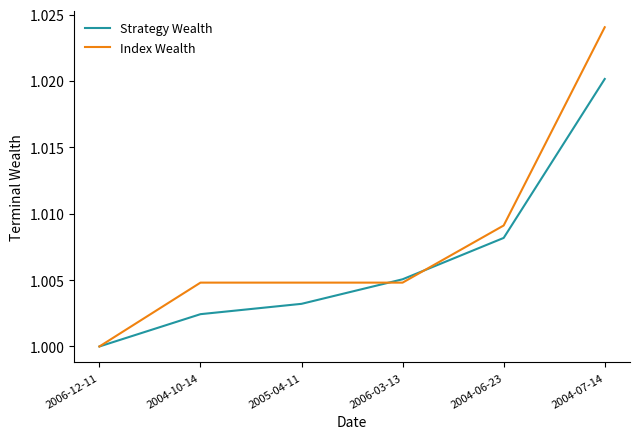

True or false: Index Wealth has more than 2 points higher than both neighbors.

False